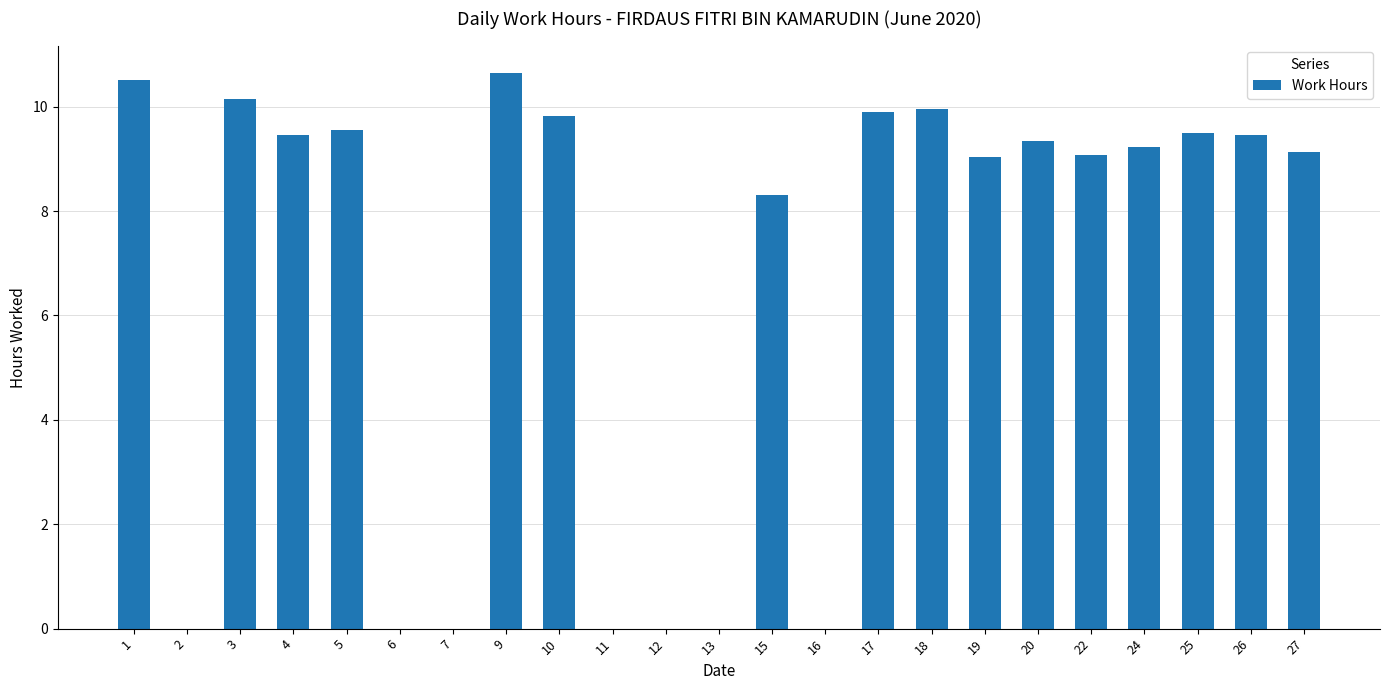

What is the sum of all values?

153.1